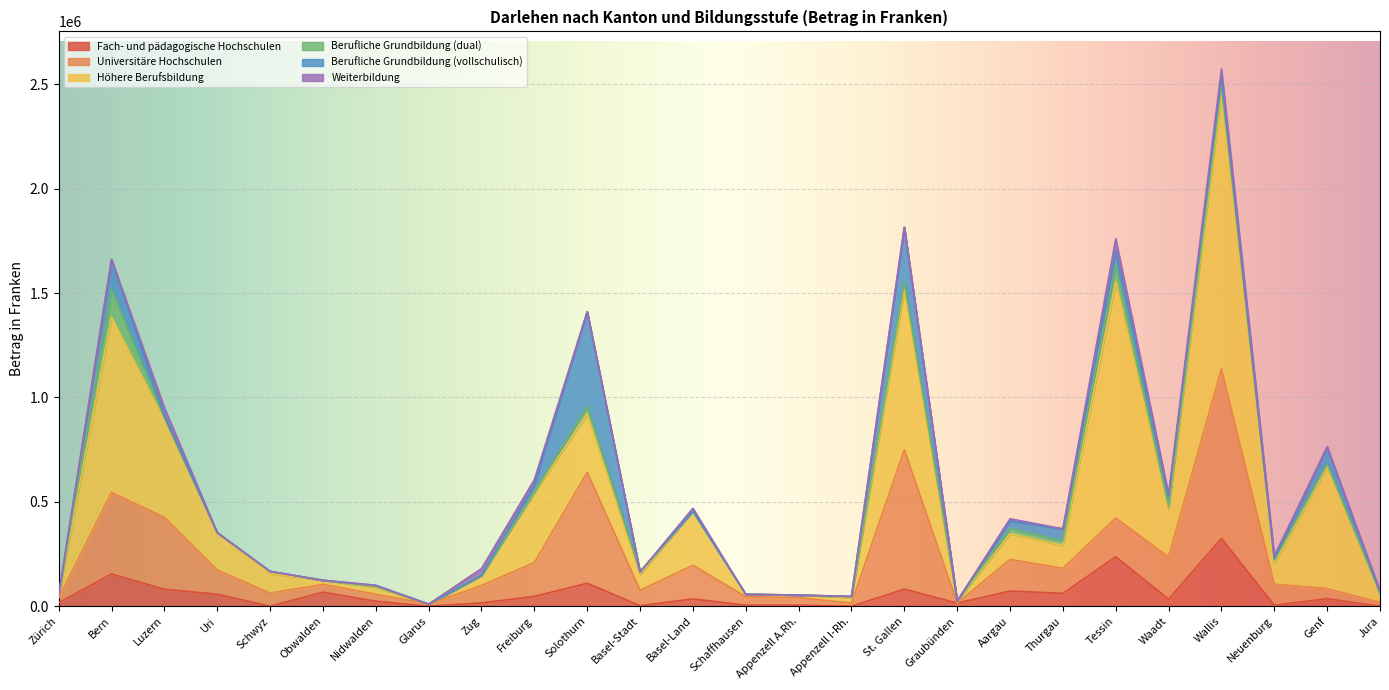

What is the maximum value for Weiterbildung?

58800